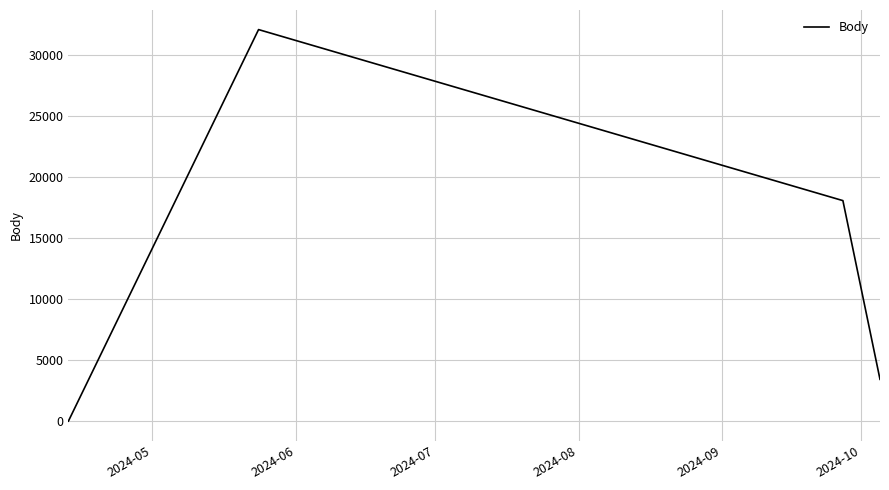

How many interior local peaks (higher than both neighbors) does the data have?

1